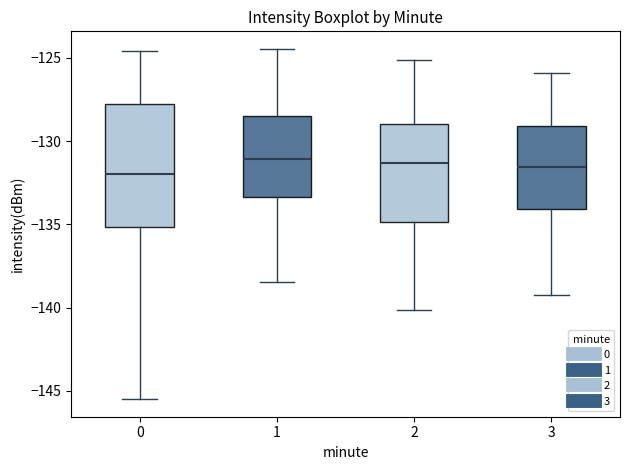

Reading left to right, read every box against the y-axis: the position of its median line, the range the box covers, and the ends of its whiskers. The values are not printed on the chart, so give them approximately, as read against the axis.

0: median -132.0, box -135.0 to -127.5, whiskers -145.5 to -124.5
1: median -131.0, box -133.5 to -128.5, whiskers -138.5 to -124.5
2: median -131.5, box -135.0 to -129.0, whiskers -140.0 to -125.0
3: median -131.5, box -134.0 to -129.0, whiskers -139.0 to -126.0